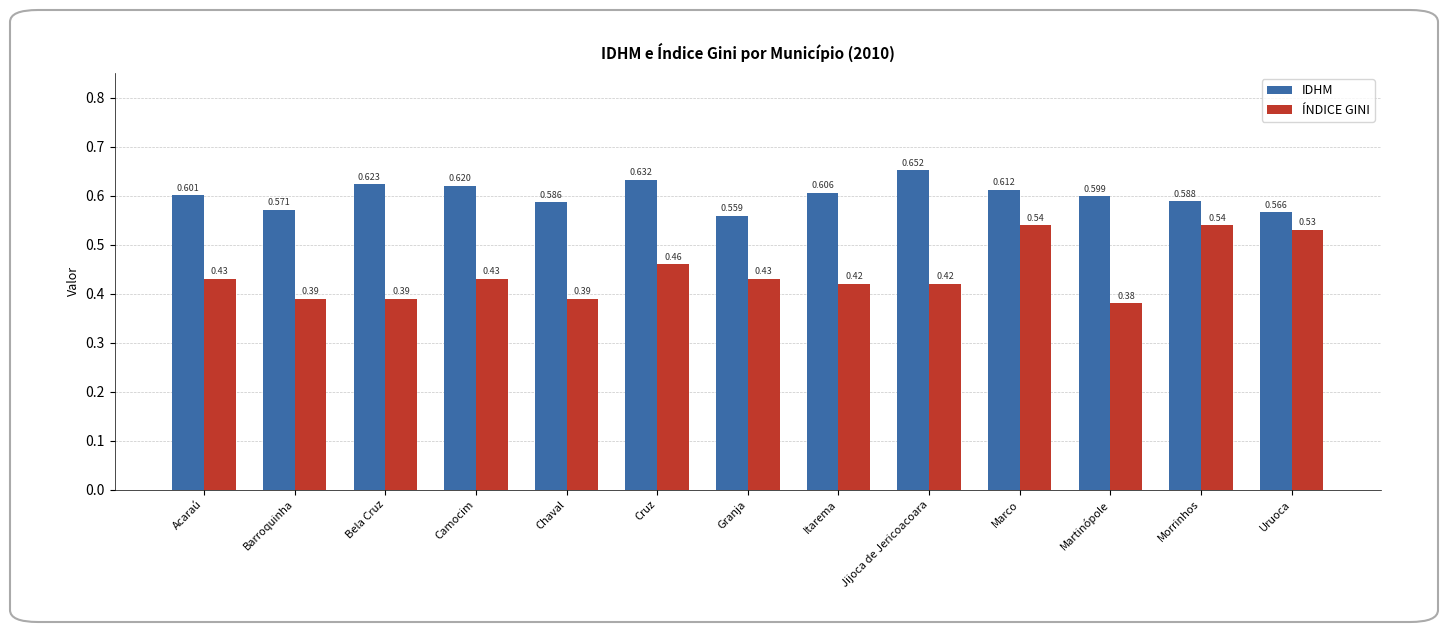

What position from the right is Acaraú?

13